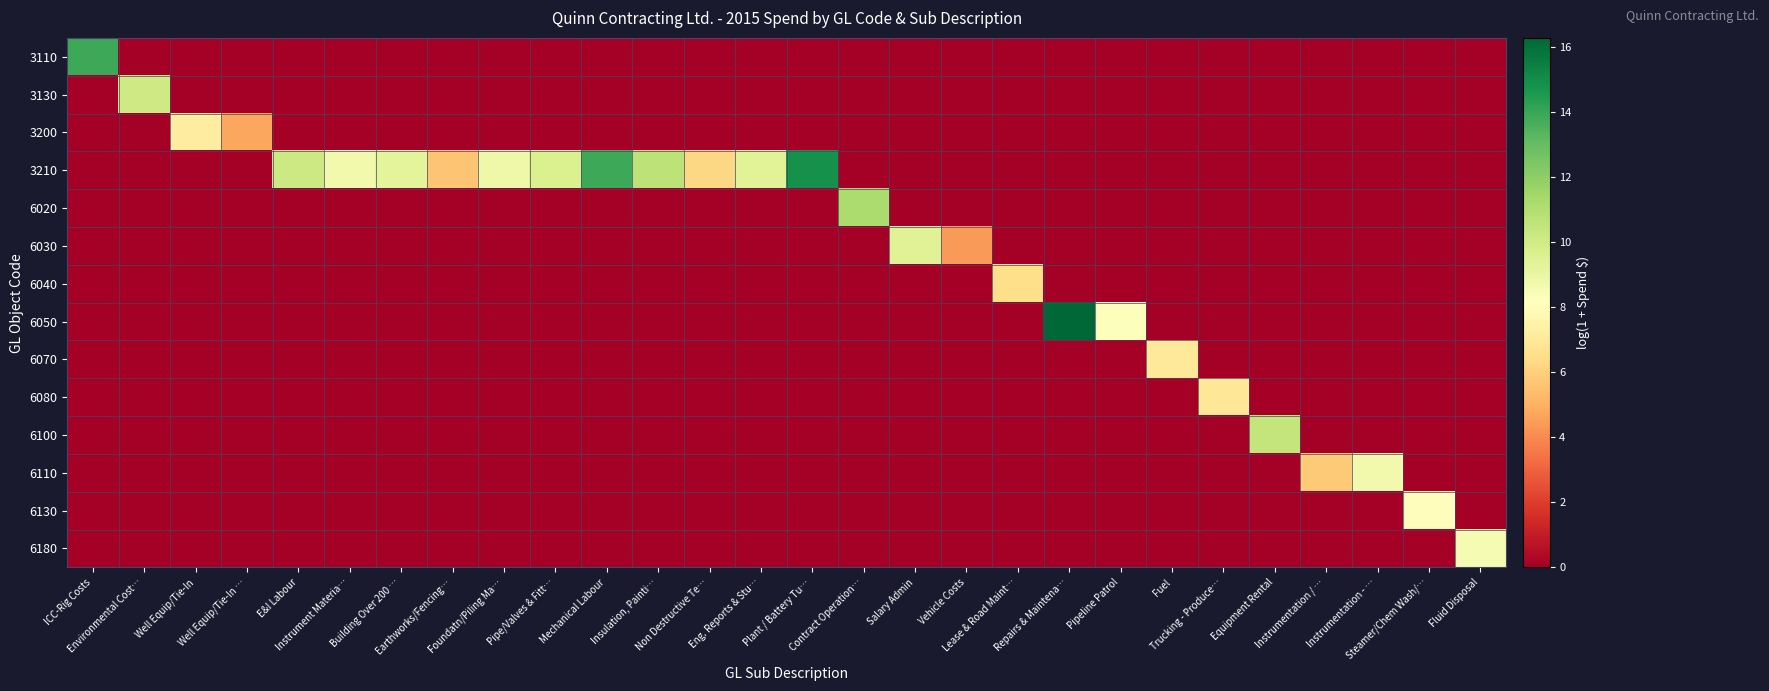

What is the difference between the highest and lowest values at Environmental Cost…?

10.0